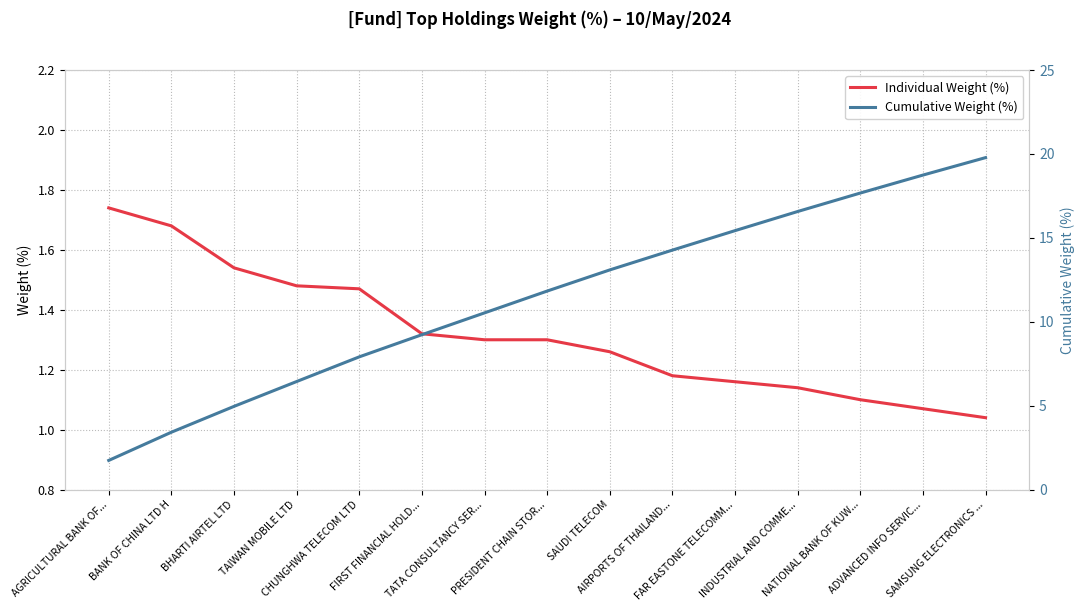

Does the chart display data point markers on the line(s)?

No